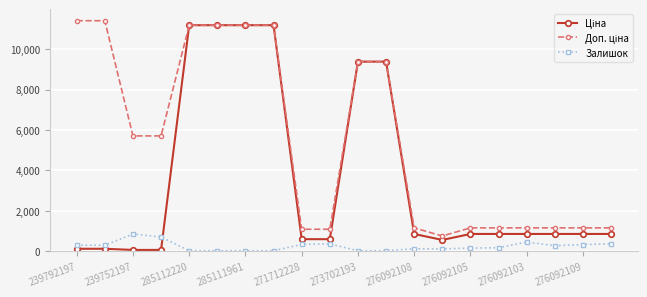

How many data points does each series have?

20